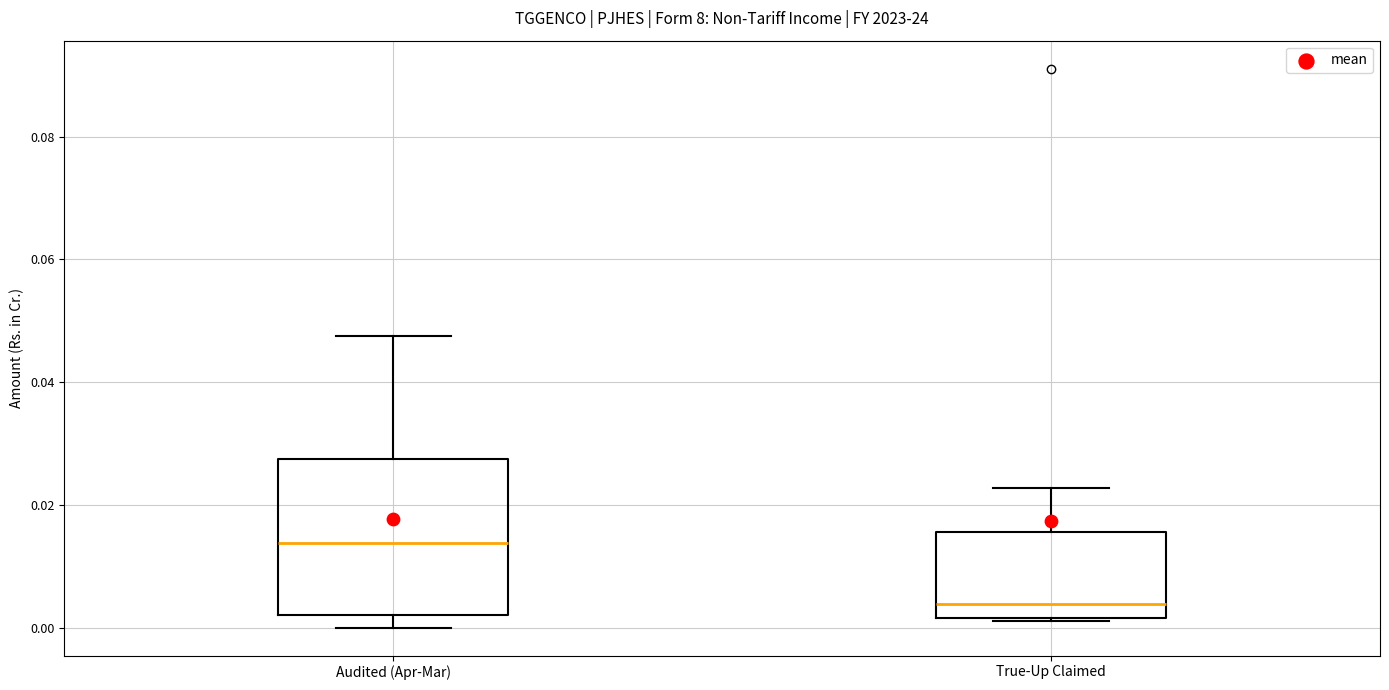

Where is the upper edge of the box for True-Up Claimed on the y-axis? The values are not printed on the chart, so give them approximately, as read against the axis.

0.016